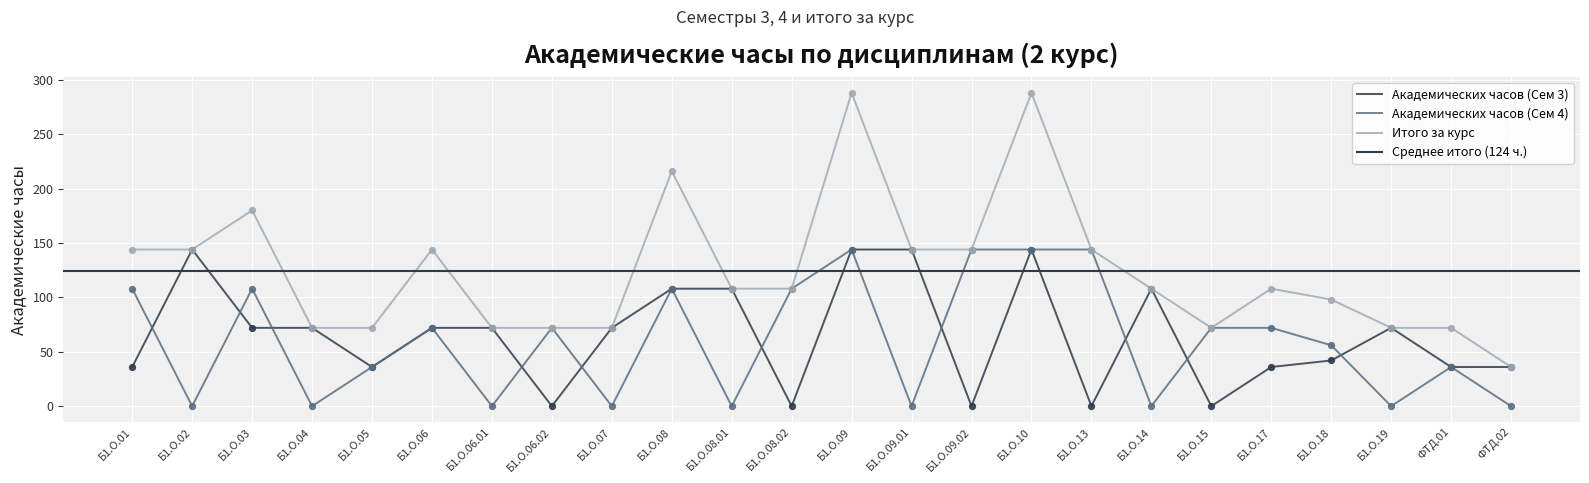

Which series contains the lowest Y value?

Академических часов (Сем 3)